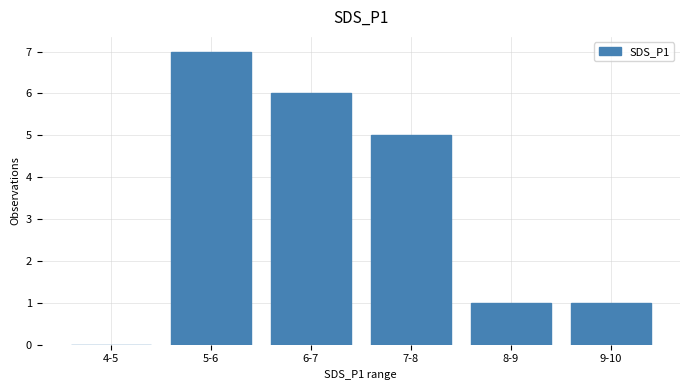

Reading left to right, what are all the values shown in this chart?

0	7	6	5	1	1